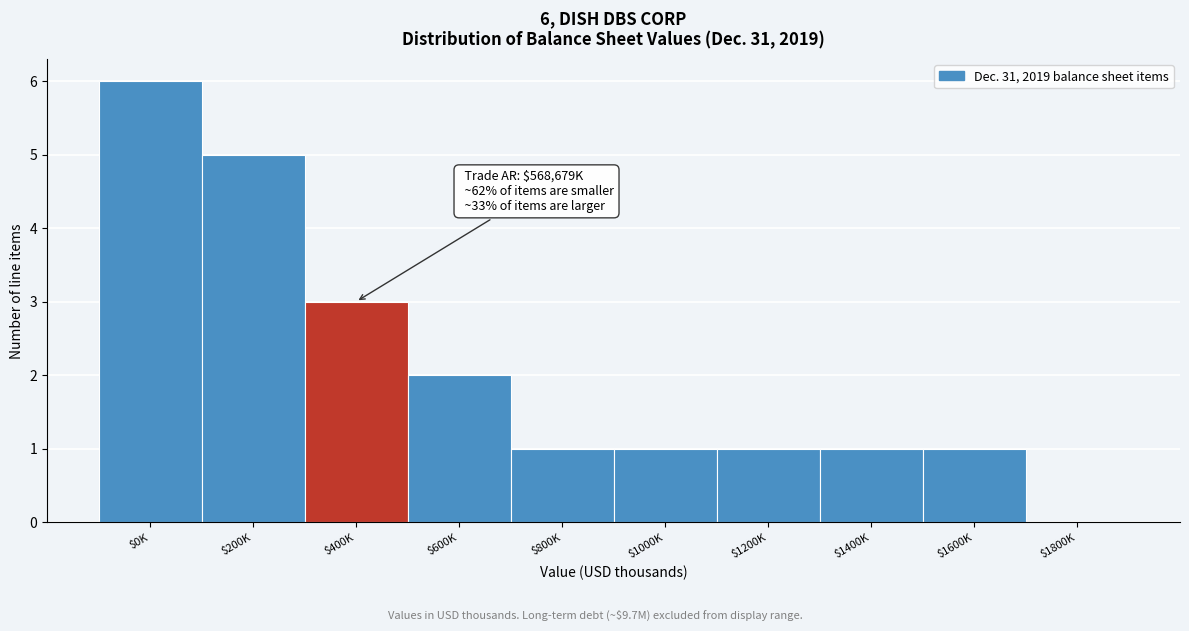

What is the sum of all values?

21